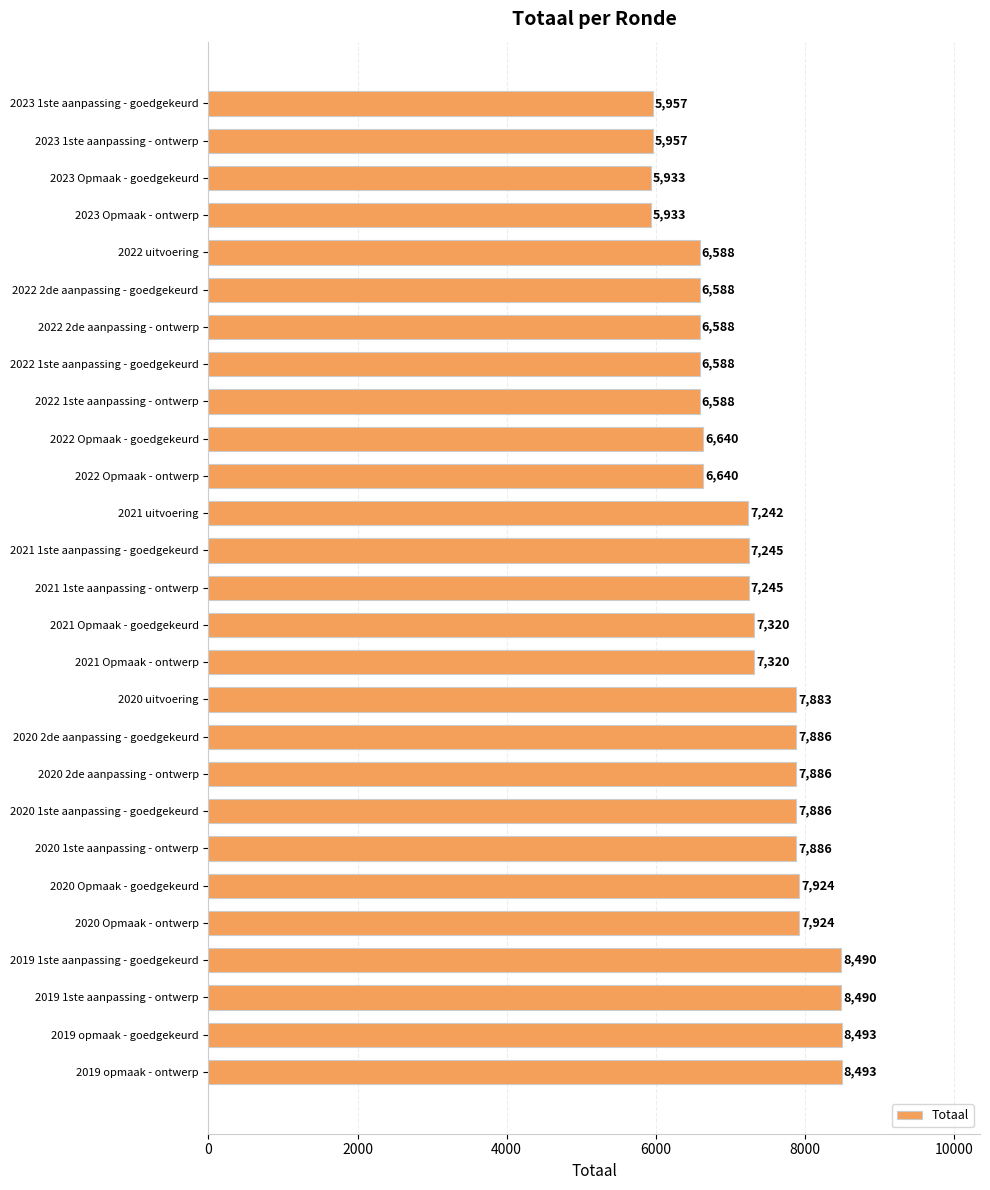

What is the smallest value displayed?

5933